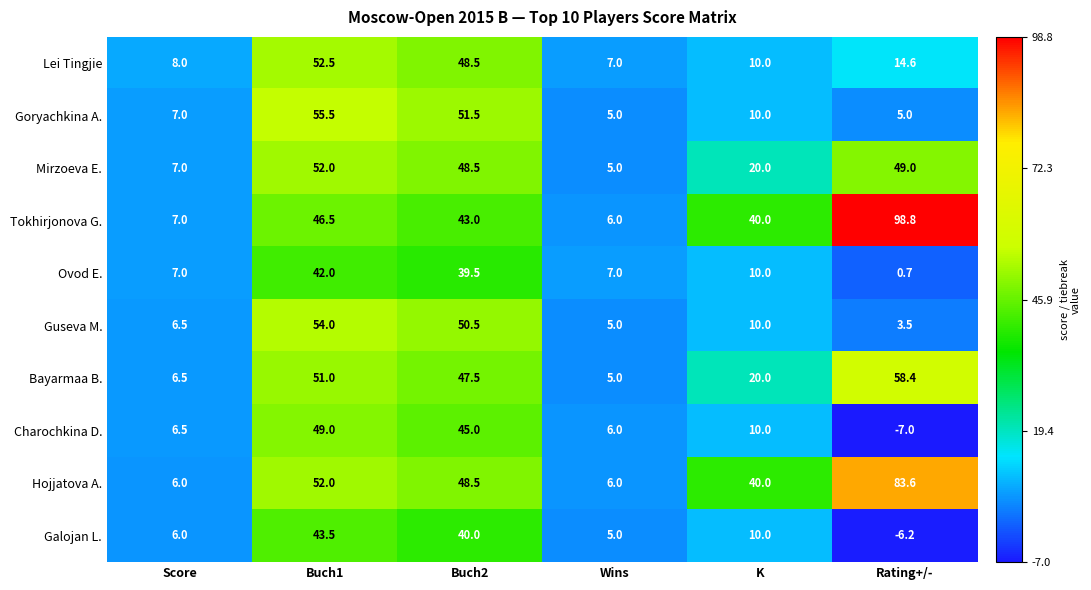

Which series has the widest spread of values?

Tokhirjonova G.